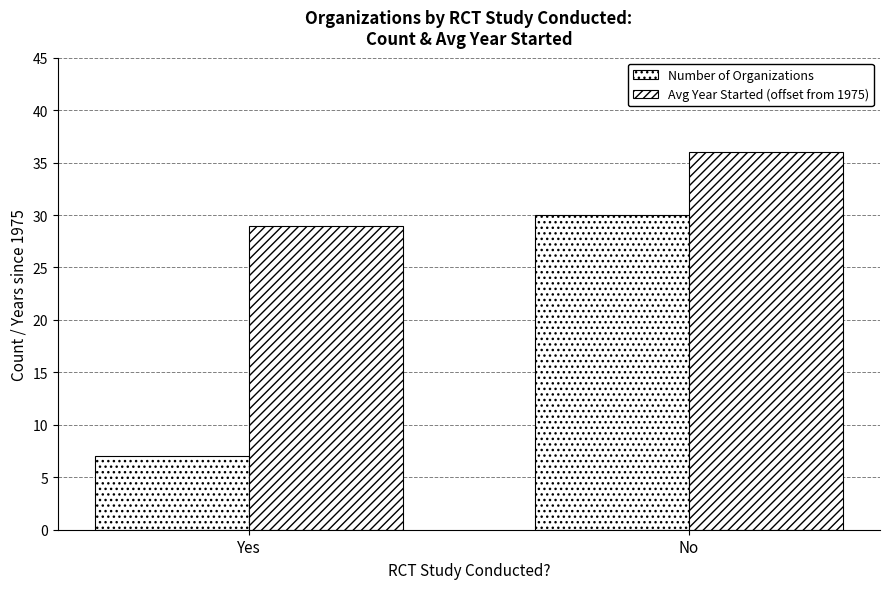

Reading right to left, extract all data points from this chart.

Number of Organizations: No=30	Yes=7
Avg Year Started (offset from 1975): No=36	Yes=29